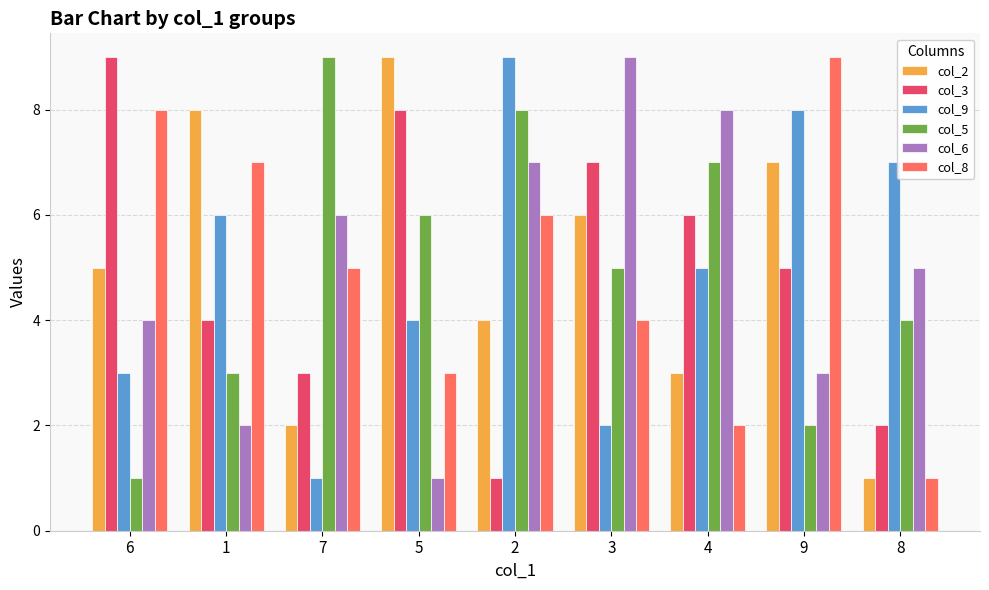

What is the approximate value of col_3 at 8?

2